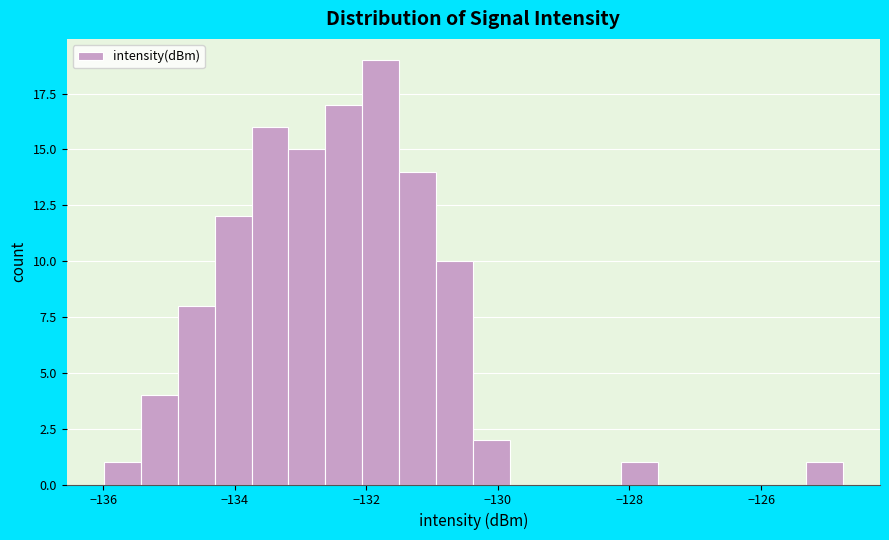

Read against the x-axis, roughly where is the centre of the tallest bar?

-131.8